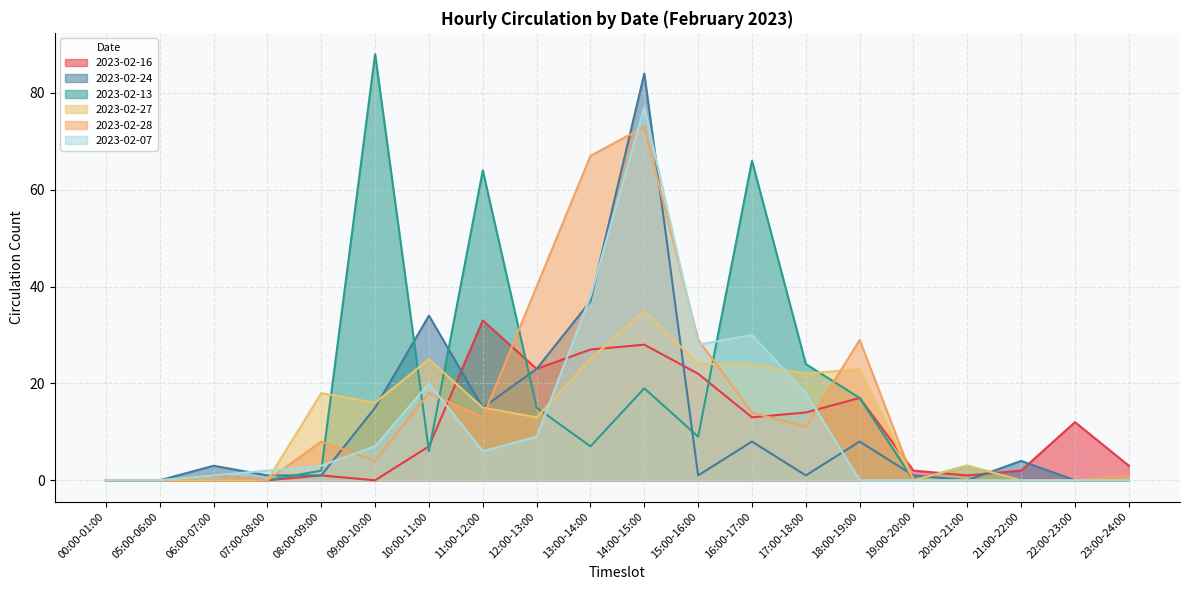

Which series changed the most between 12:00-13:00 and 13:00-14:00?

2023-02-07